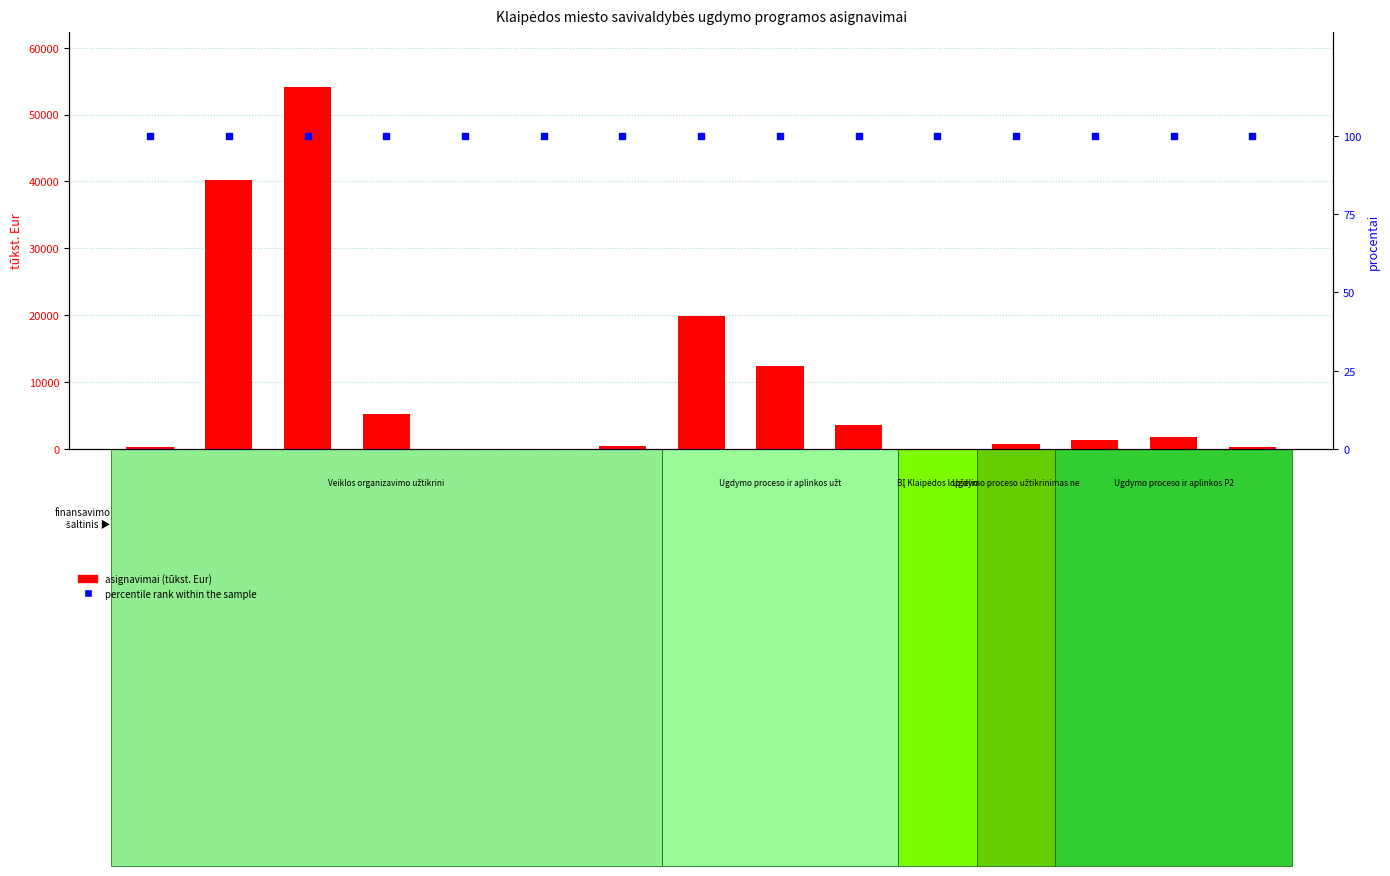

Which series reaches the minimum Y coordinate?

asignavimai (tūkst. Eur)